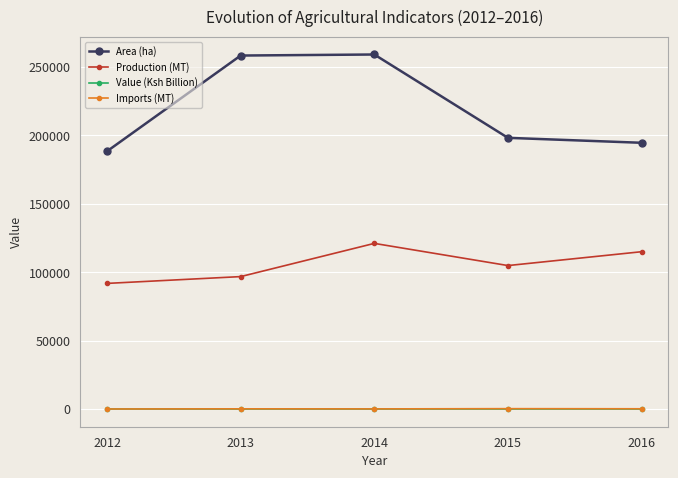

What is the smallest value displayed?

8.5